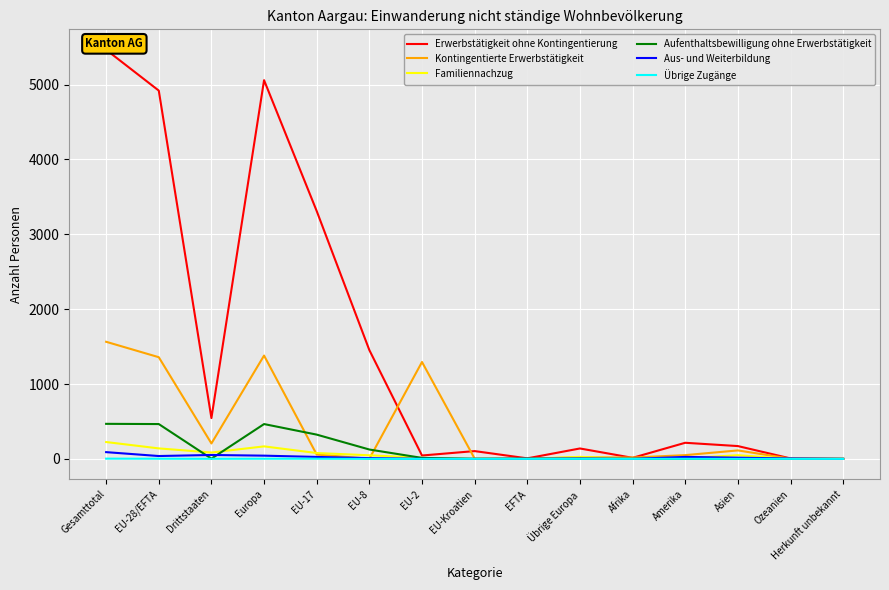

What is the value of the Familiennachzug point at the 5th from the left?

78